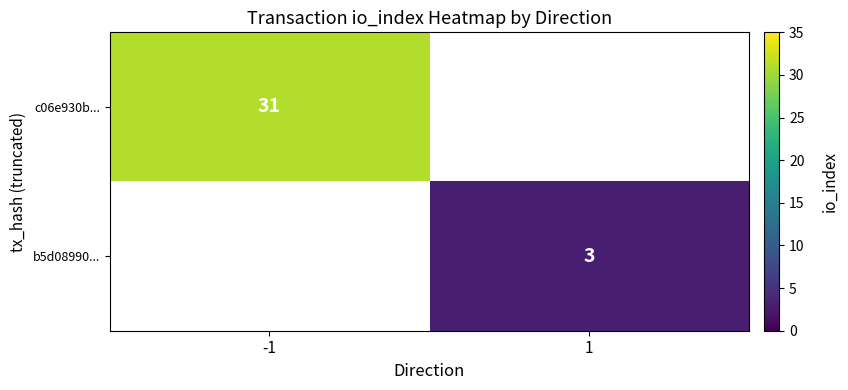

The c06e930b... series shows 22 at -1. True or false?

False